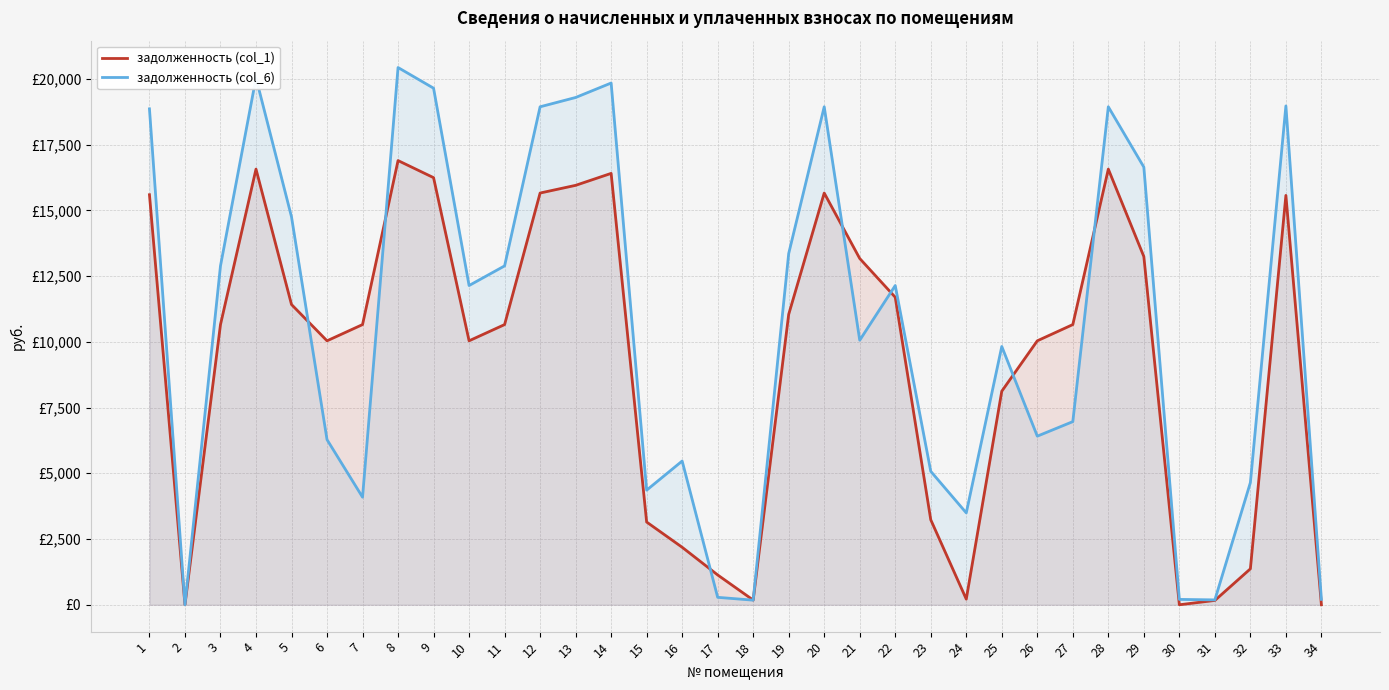

What is the difference between the second highest and minimum values in the задолженность (col_6) series?

20036.9